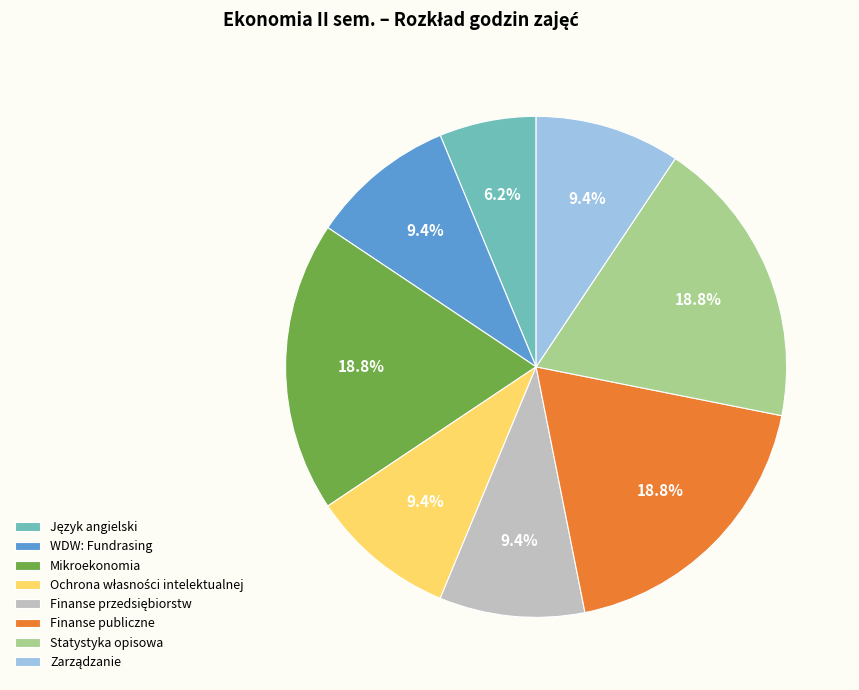

The Finanse publiczne slice represents 32% of the pie. True or false?

False